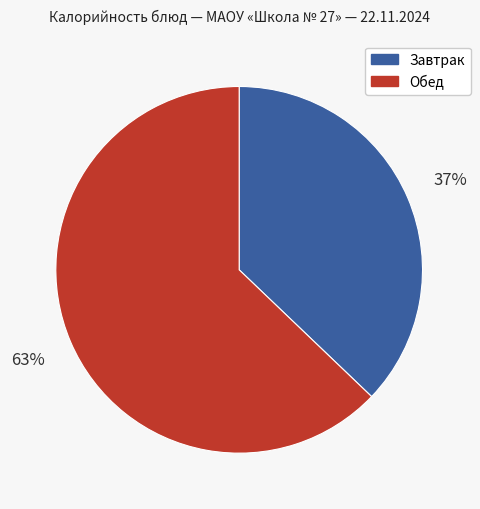

Which category has the biggest portion of the pie?

Обед